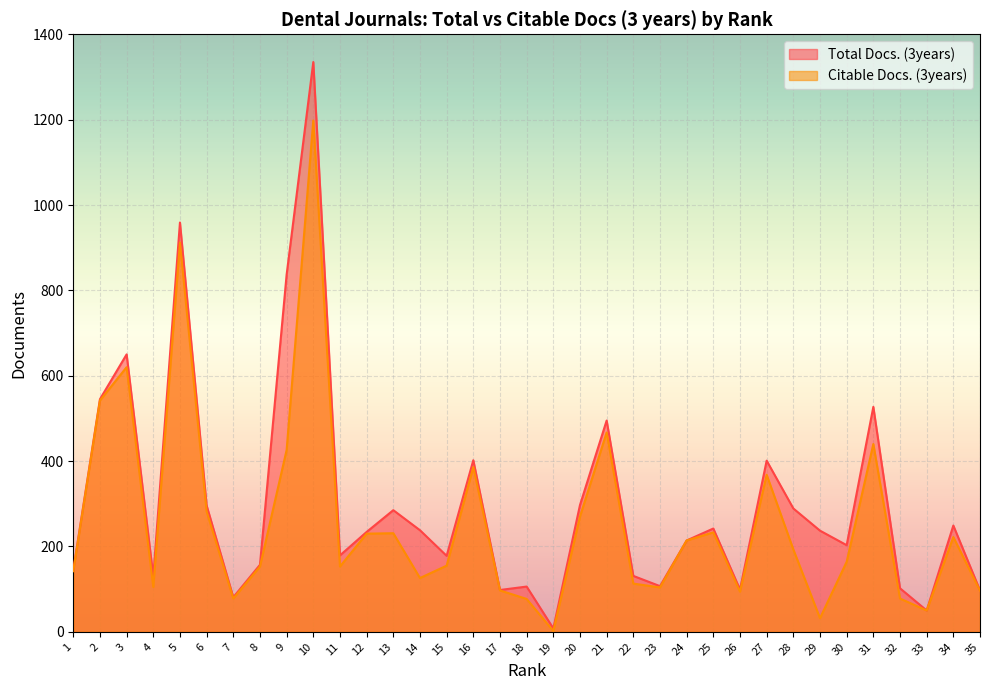

List the series in order of their peak value, highest first.

Total Docs. (3years), Citable Docs. (3years)